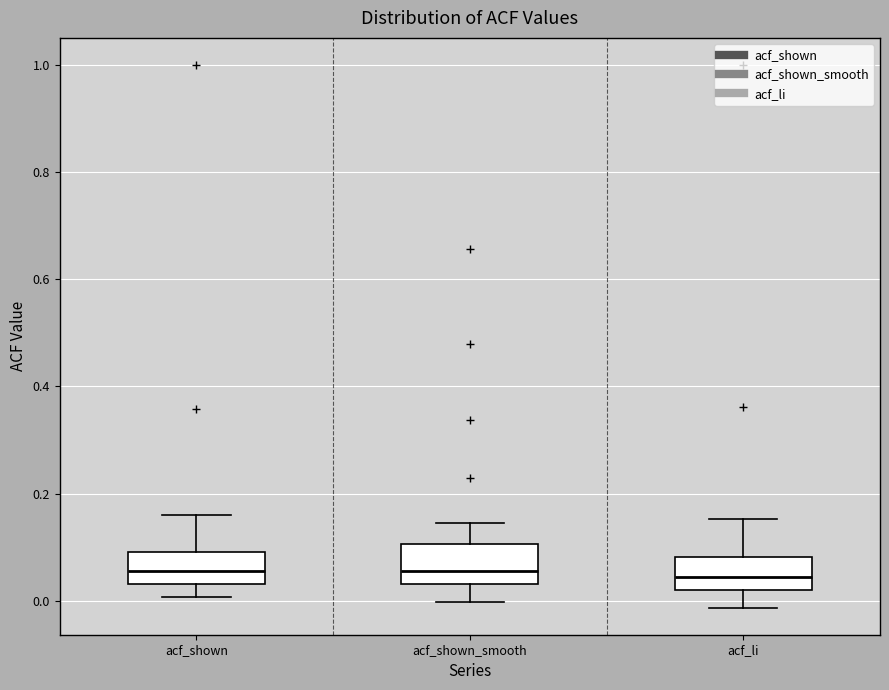

Reading left to right, read every box against the y-axis: the position of its median line, the range the box covers, and the ends of its whiskers. The values are not printed on the chart, so give them approximately, as read against the axis.

acf_shown: median 0.06, box 0.04 to 0.10, whiskers 0.00 to 0.16
acf_shown_smooth: median 0.06, box 0.04 to 0.10, whiskers 0.00 to 0.14
acf_li: median 0.04, box 0.02 to 0.08, whiskers -0.02 to 0.16